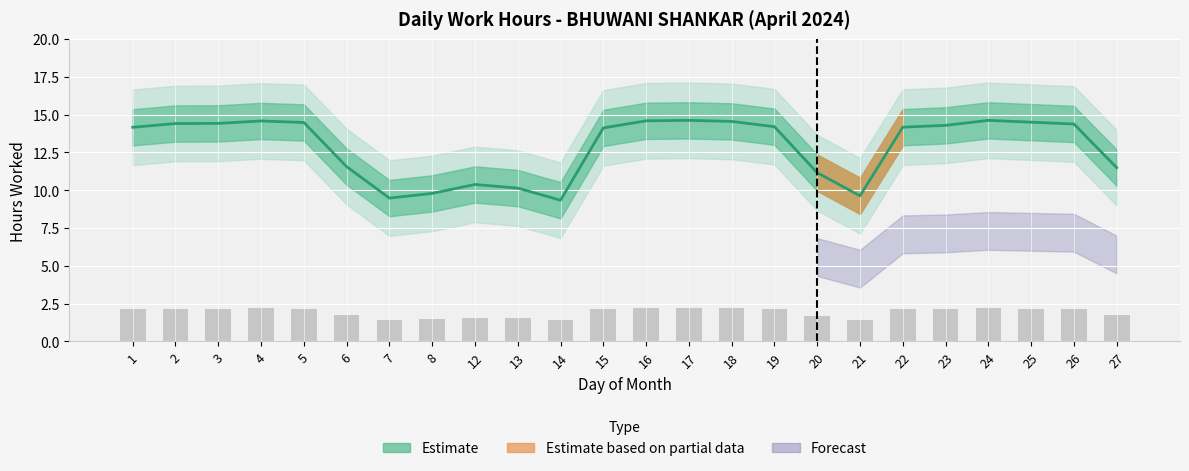

Is it true that Low (hours) equals 17.1 at 13?

False